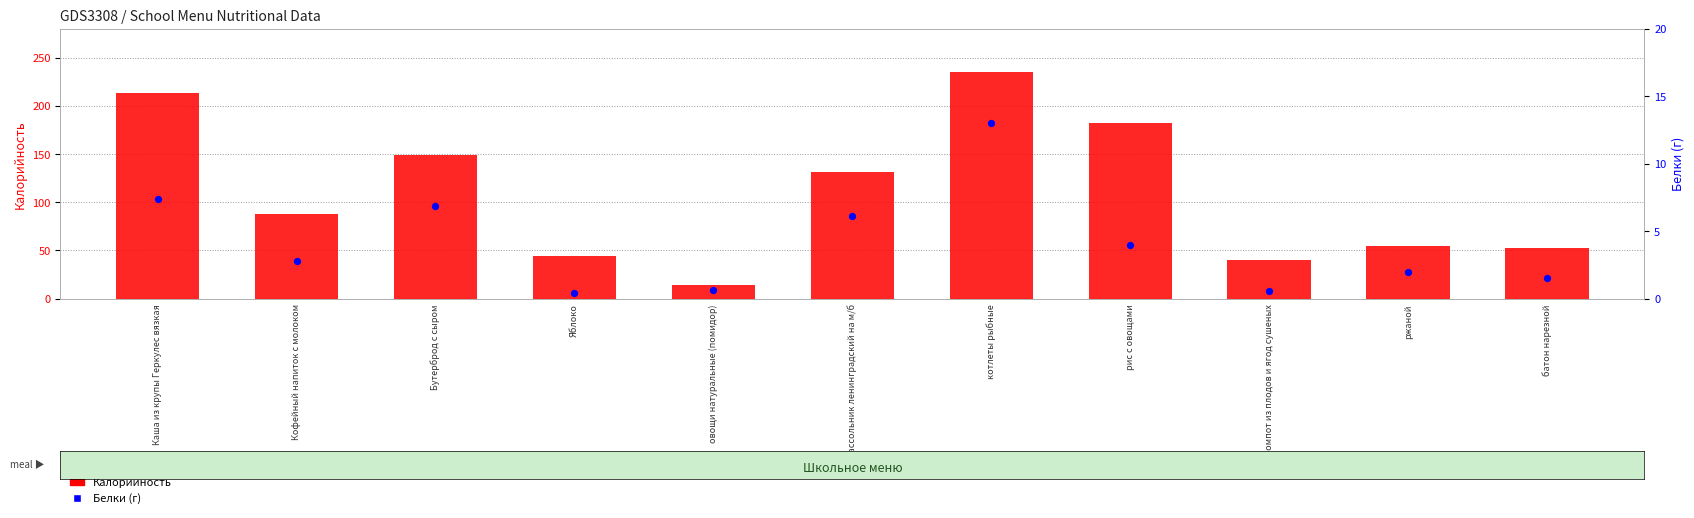

Which series reaches the maximum Y coordinate?

Калорийность